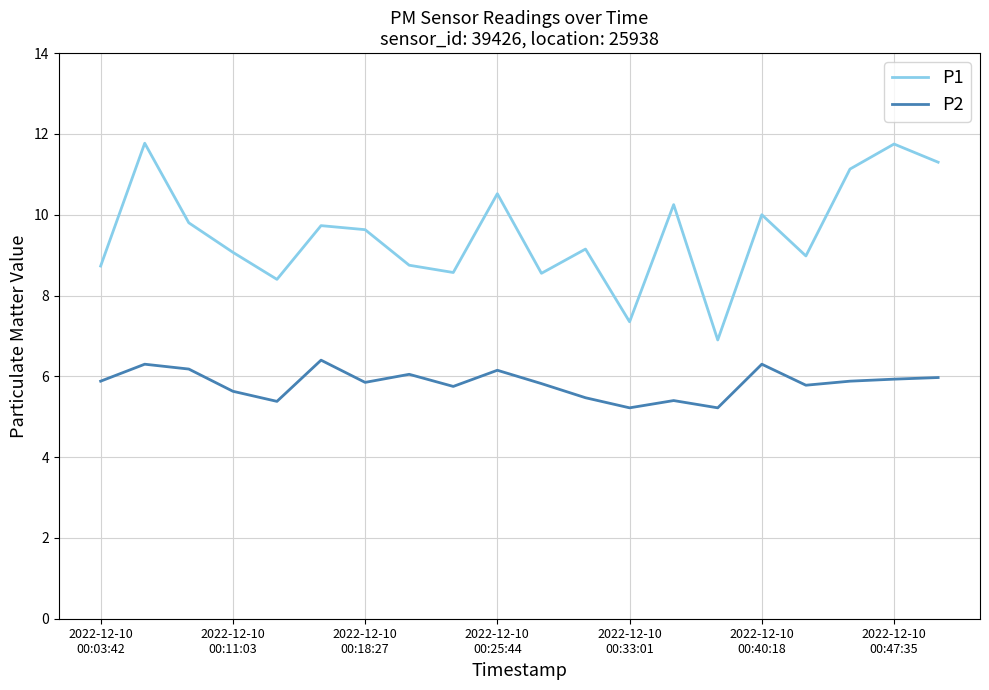

True or false: P2 and P1 intersect in this chart.

False